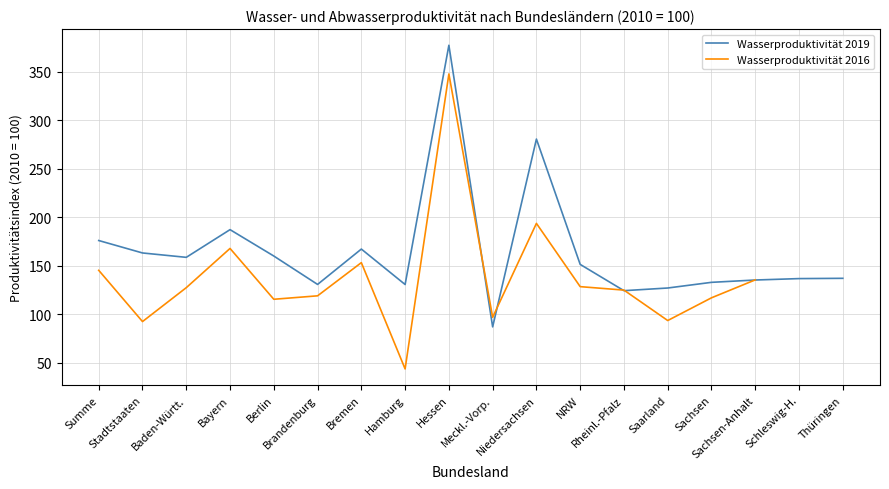

How many lines are shown in the chart?

2